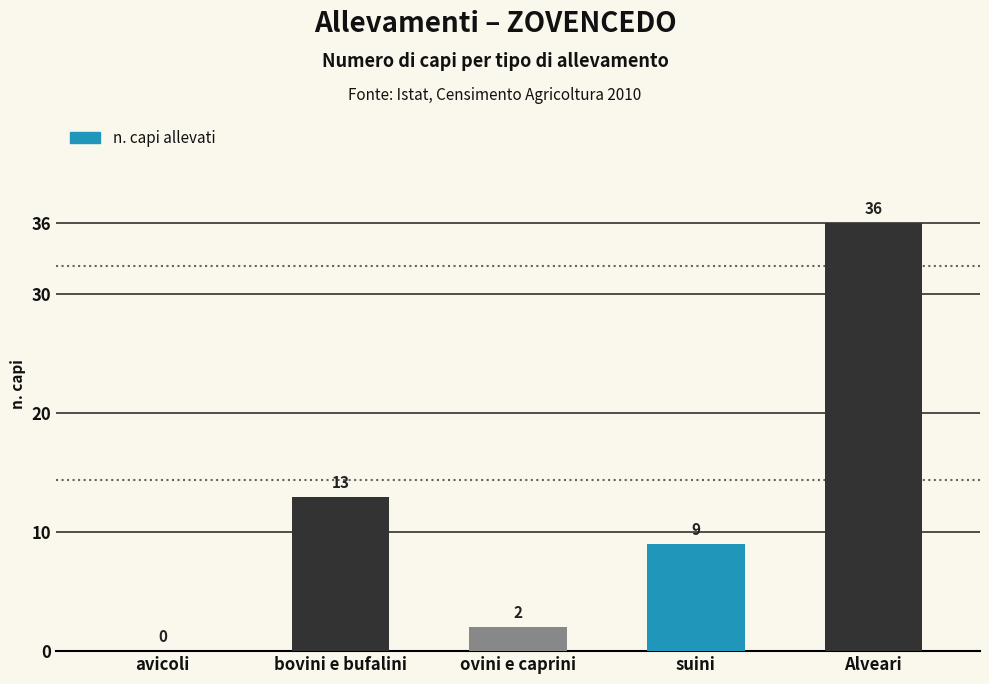

Approximately how many times larger is the value at ovini e caprini compared to Alveari?

0.1